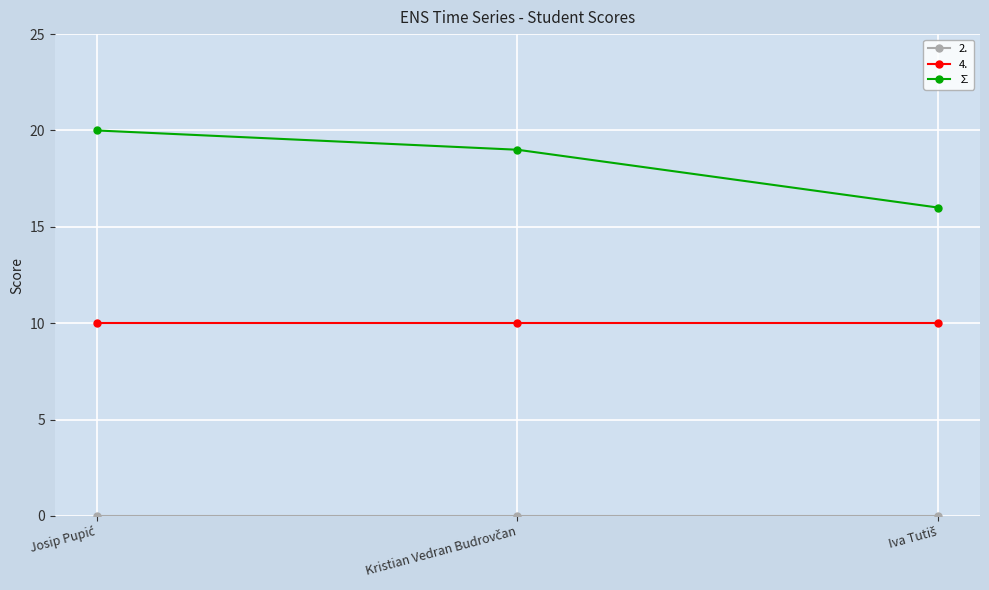

Which series has the largest range (max minus min)?

∑